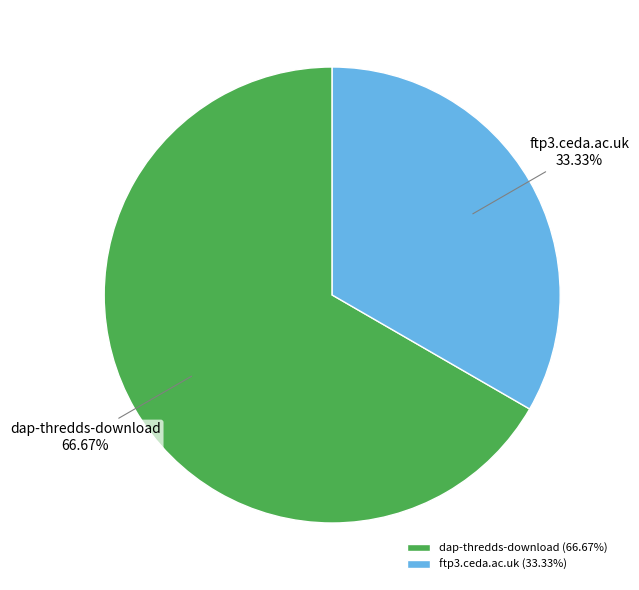

Between dap-thredds-download and ftp3.ceda.ac.uk, which is larger?

dap-thredds-download